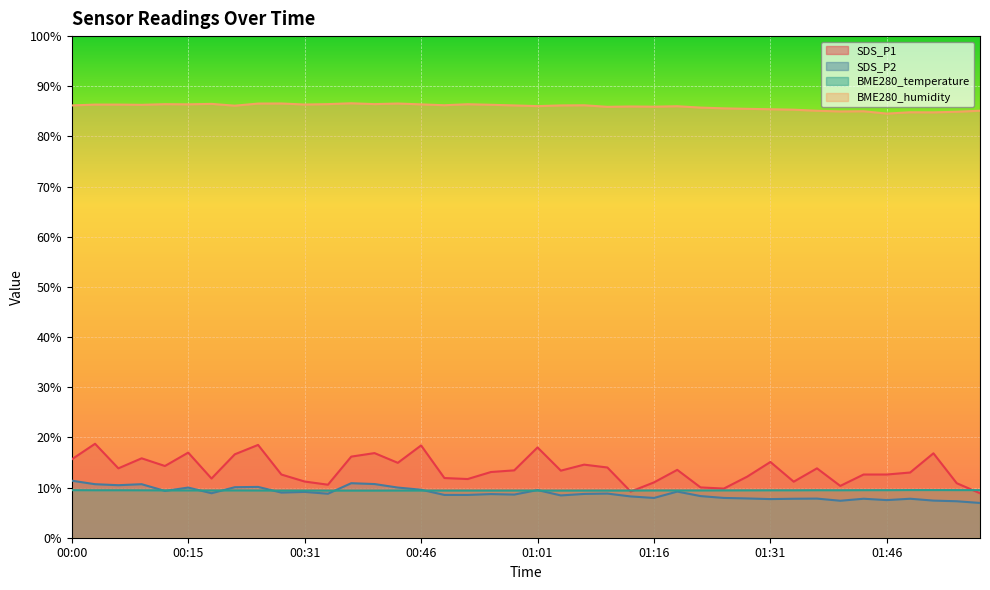

What are all the series names shown in the legend?

SDS_P1, SDS_P2, BME280_temperature, BME280_humidity